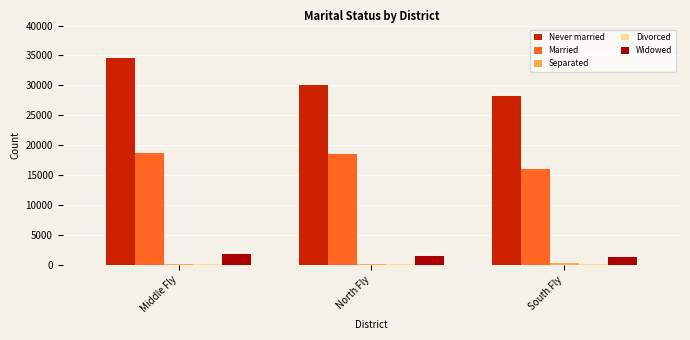

Between Middle Fly and South Fly, which series saw the biggest shift?

Never married